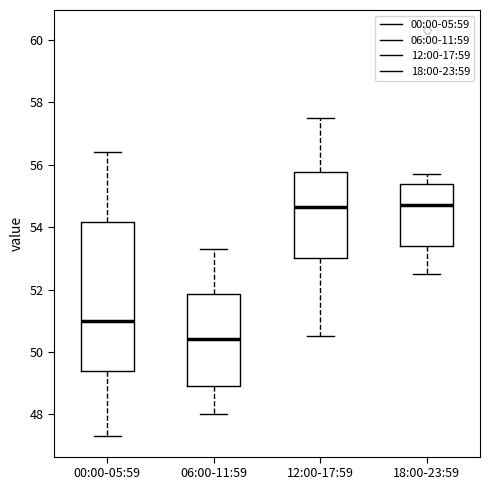

Reading left to right, transcribe this box plot: for each box, give where its median line is, the range the box spans, and where its two whiskers end, as read against the y-axis. The values are not printed on the chart, so give them approximately, as read against the axis.

00:00-05:59: median 51.0, box 49.4 to 54.2, whiskers 47.4 to 56.4
06:00-11:59: median 50.4, box 49.0 to 51.8, whiskers 48.0 to 53.4
12:00-17:59: median 54.6, box 53.0 to 55.8, whiskers 50.6 to 57.6
18:00-23:59: median 54.8, box 53.4 to 55.4, whiskers 52.6 to 55.8